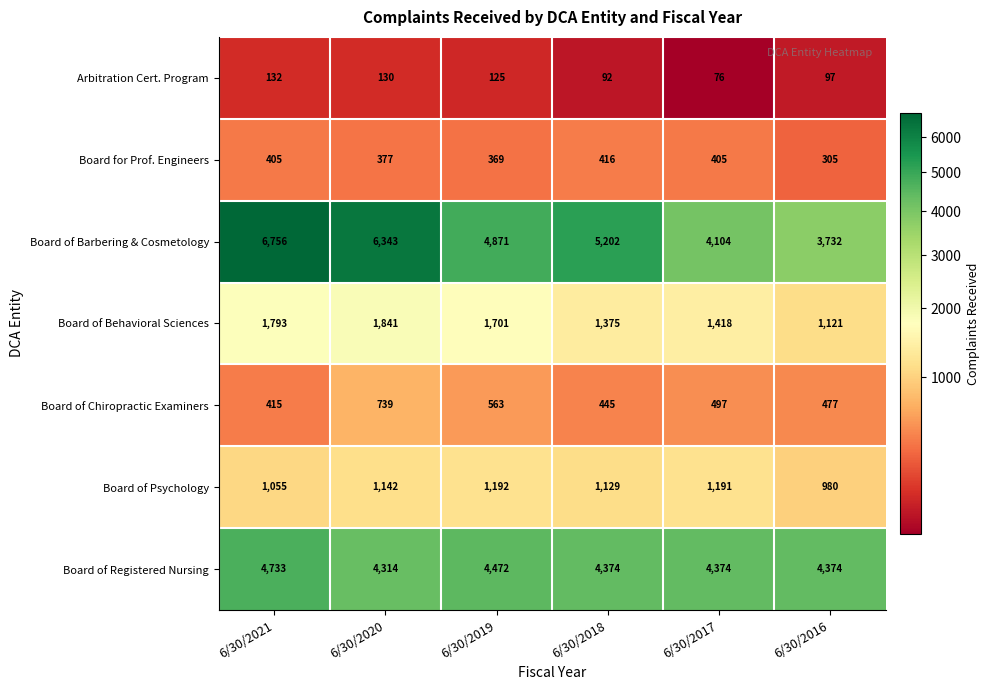

True or false: Board of Behavioral Sciences has a value of 1121 at 6/30/2016.

True